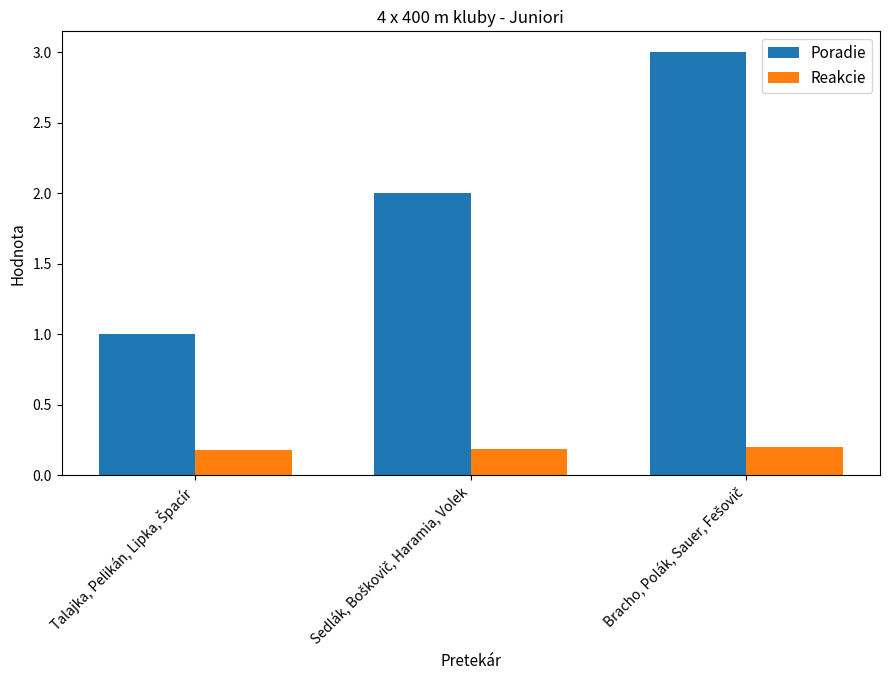

Count the number of categories in the chart.

3